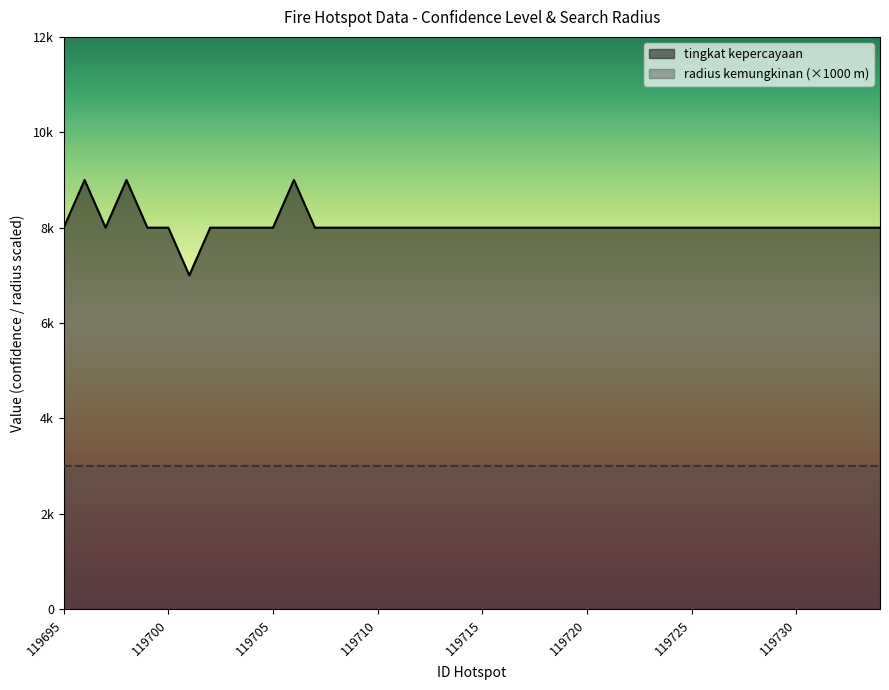

Approximately how many times larger is the value at 119706 compared to 119702?

1.1